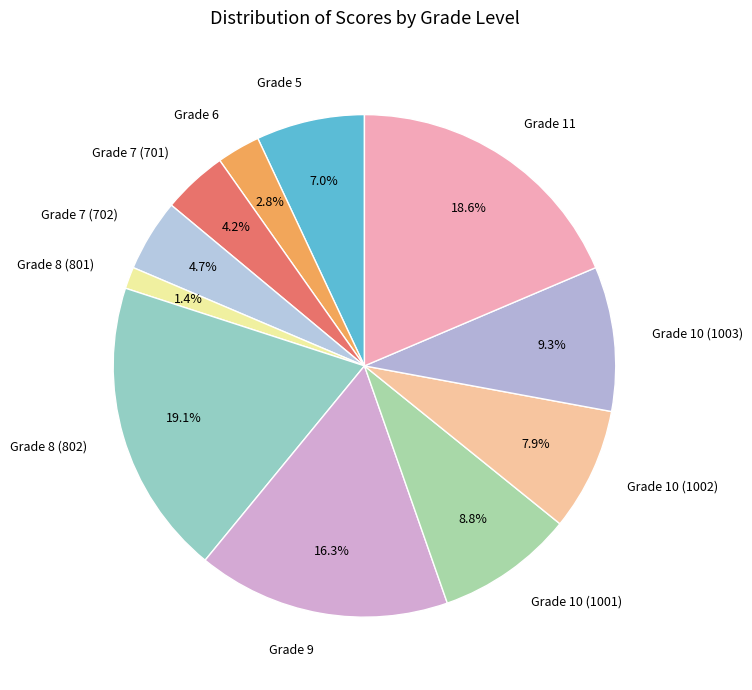

Which has a higher value, Grade 6 or Grade 8 (801)?

Grade 6